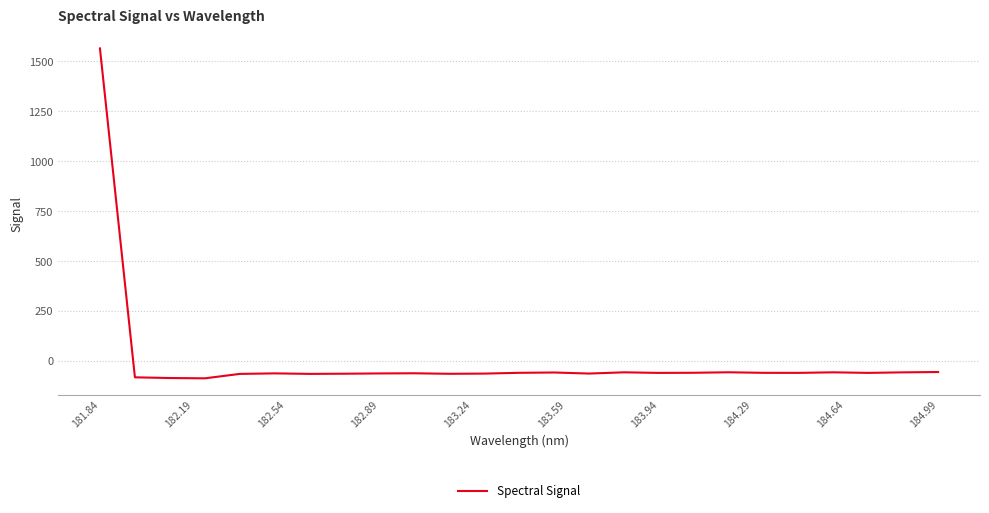

What is the difference between the maximum and minimum values?

1650.3